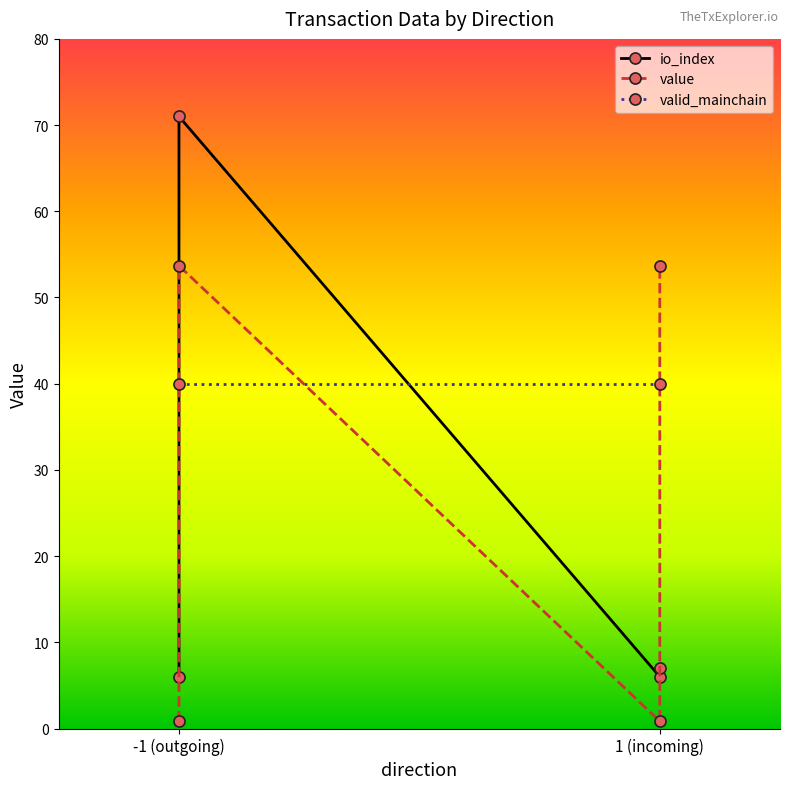

How many interior local valleys does the io_index series have?

1